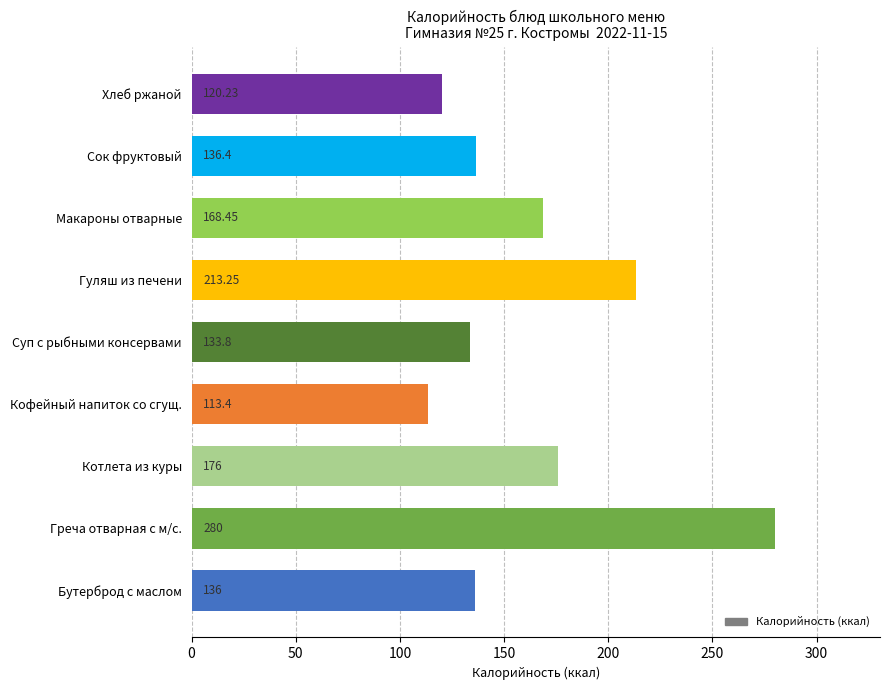

At which label is the value closest to 196?

Гуляш из печени